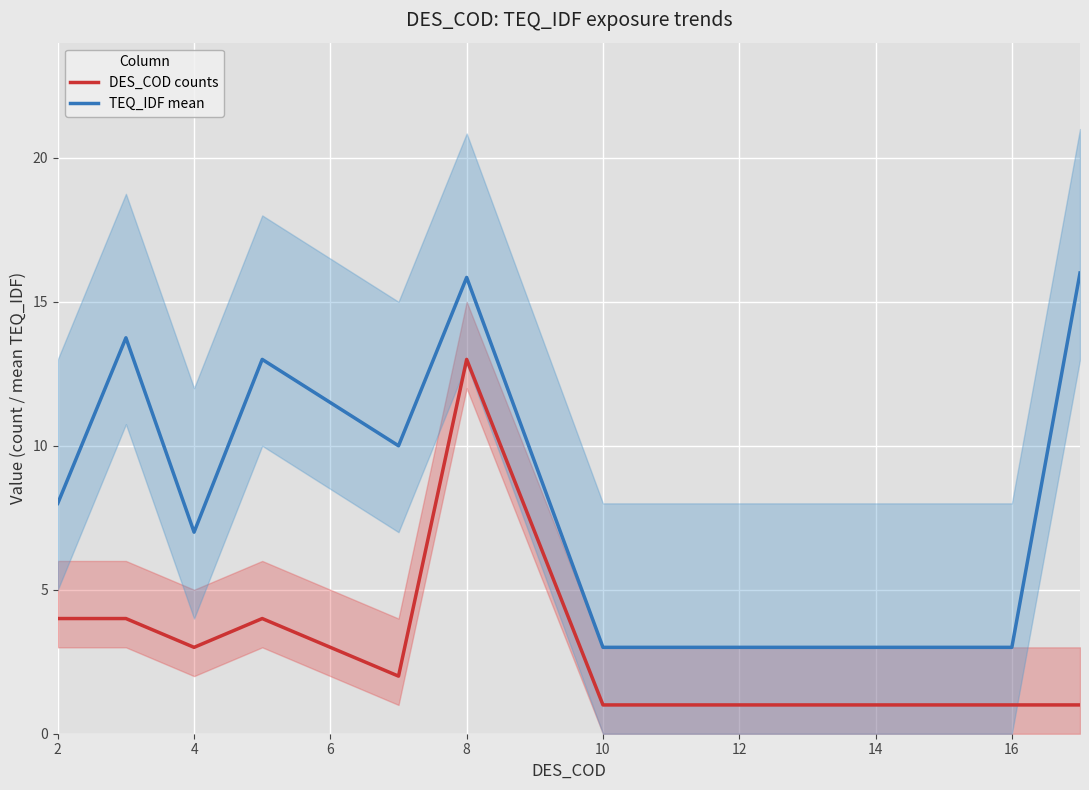

Does the chart display data point markers on the line(s)?

No